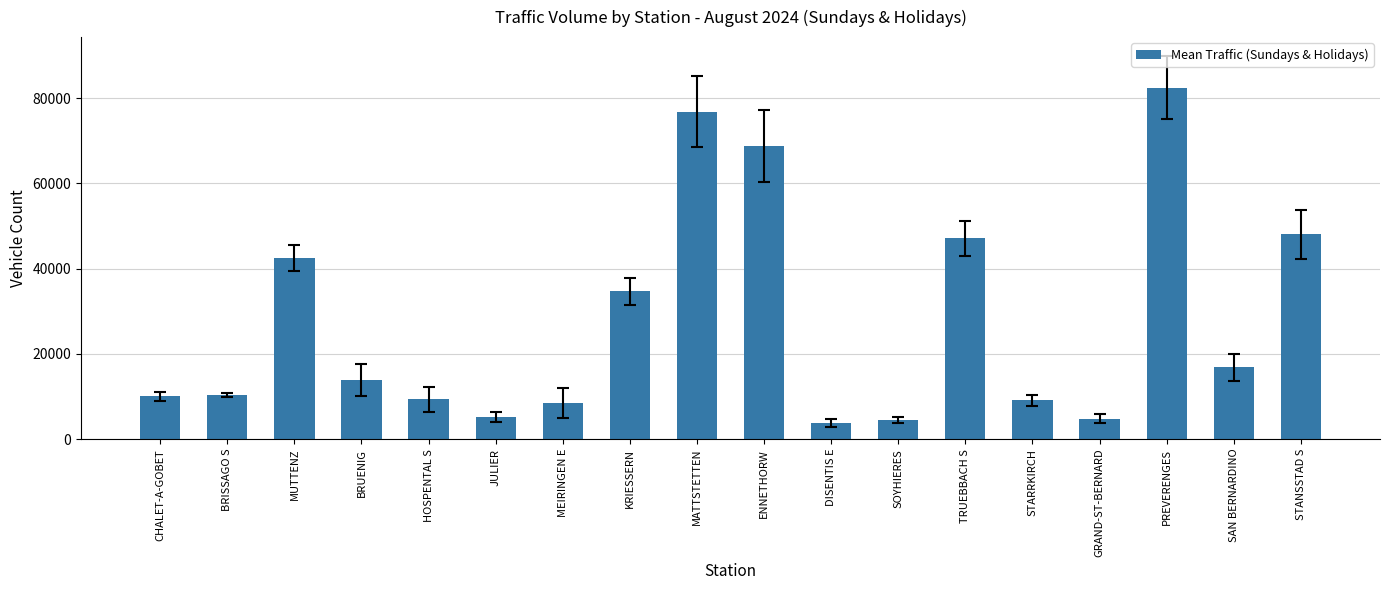

What is the change in value from BRUENIG to GRAND-ST-BERNARD?

-9053.2